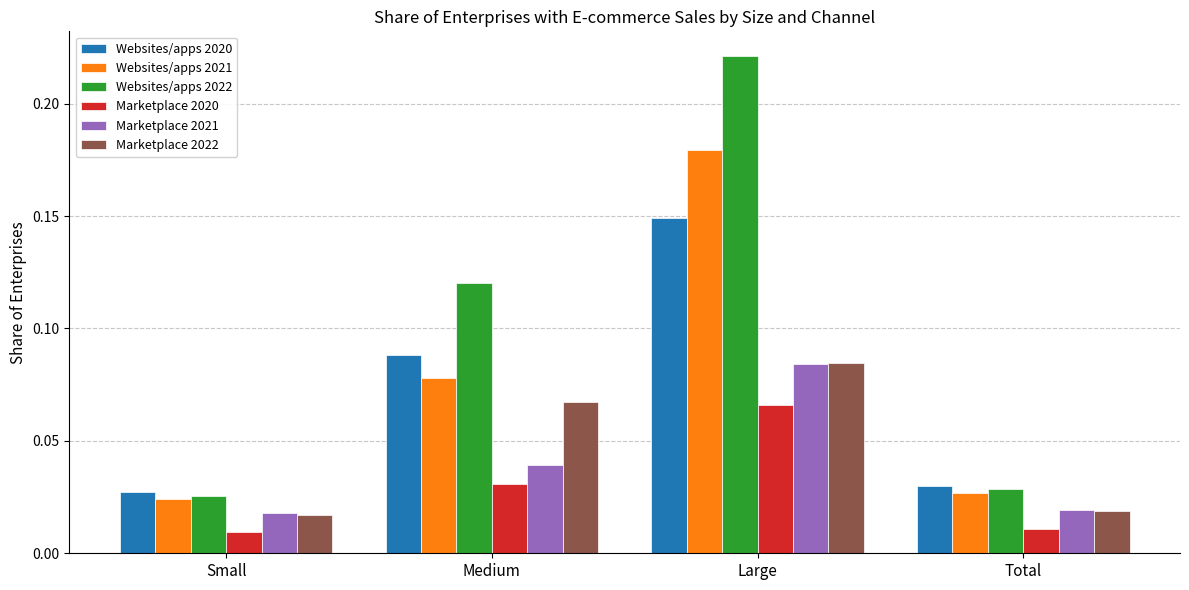

How many bars are there in total?

24